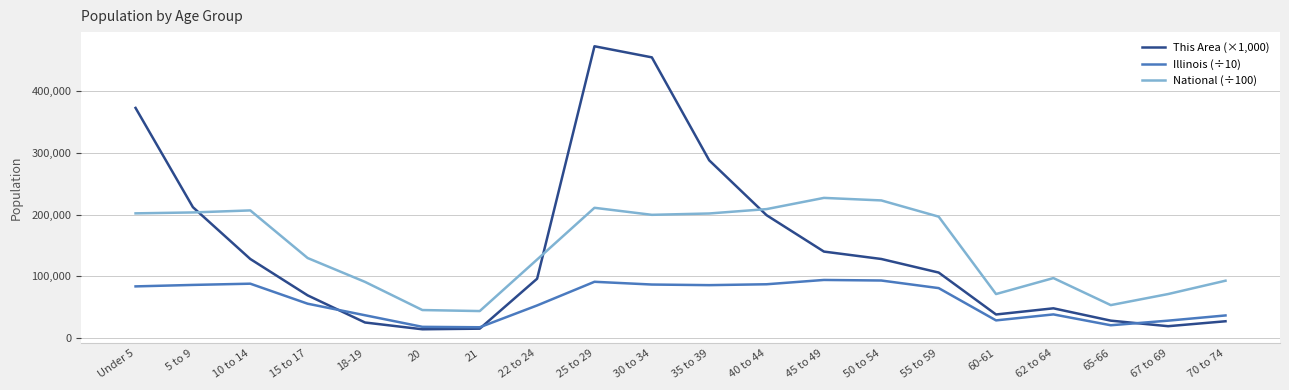

What is the minimum value shown in the chart?

14000.0